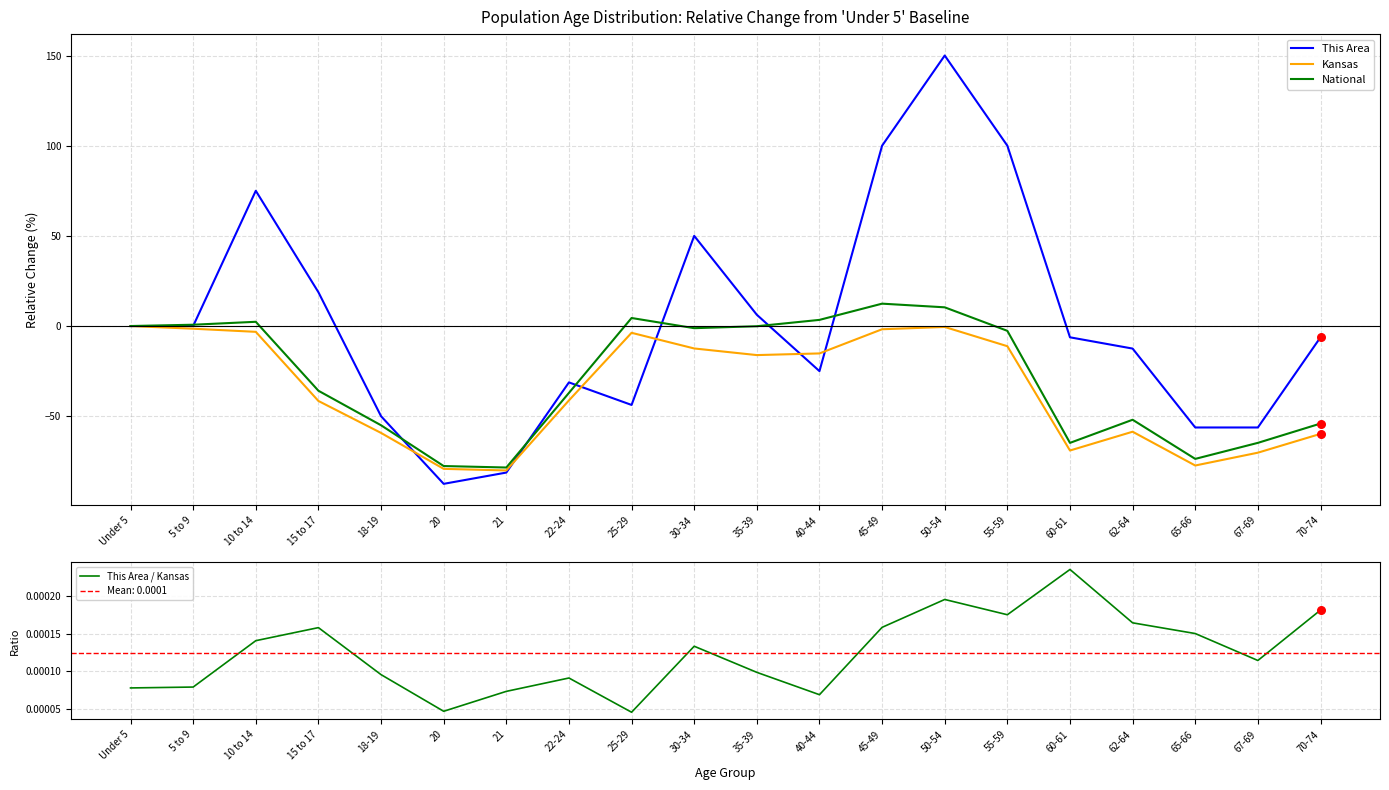

At how many categories does at least one series exceed 72?

4